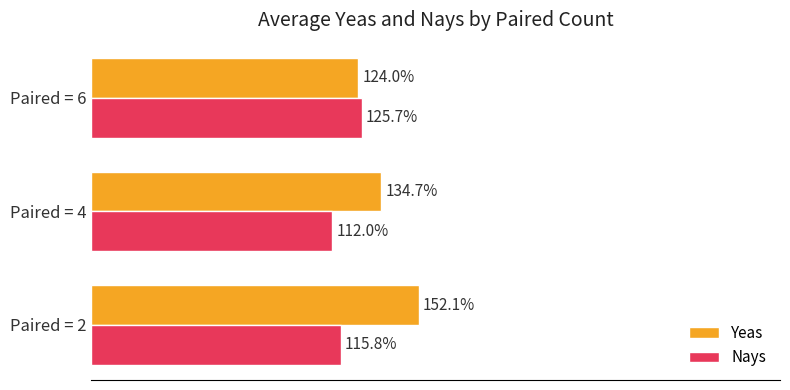

Which series has the largest total across all categories?

Yeas